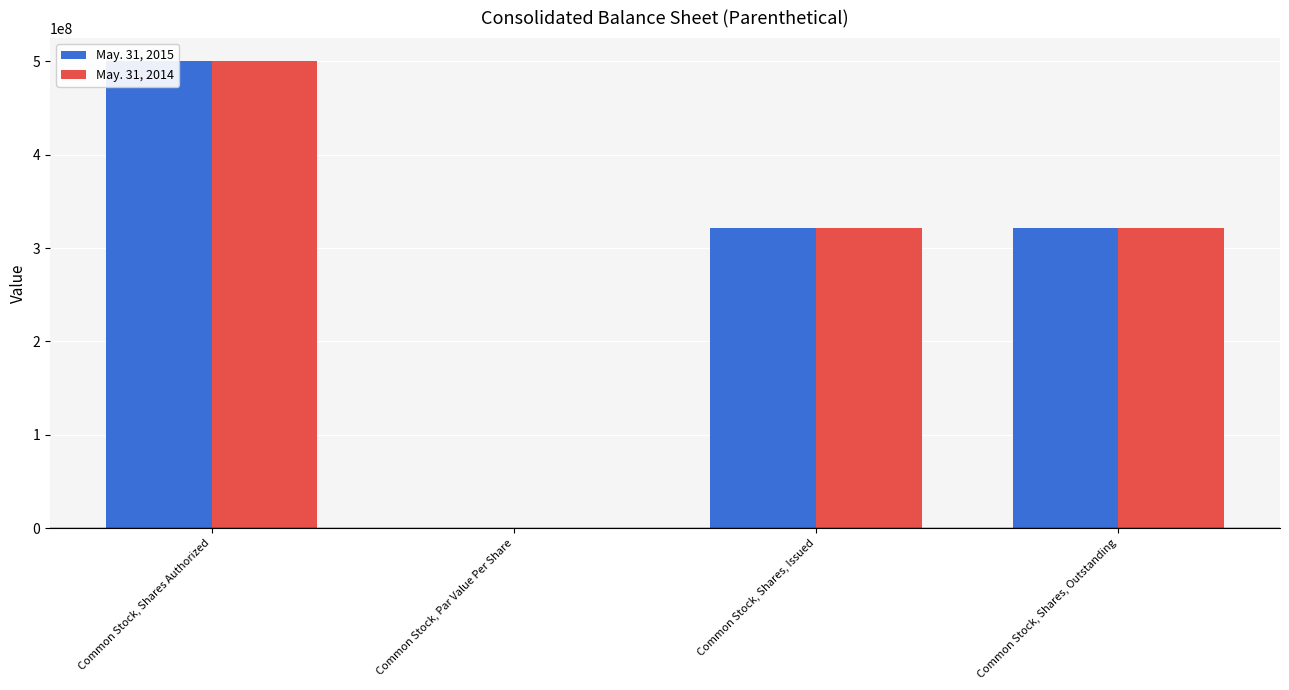

Rank the categories by May. 31, 2015 value from highest to lowest.

Common Stock, Shares Authorized, Common Stock, Shares, Issued, Common Stock, Shares, Outstanding, Common Stock, Par Value Per Share